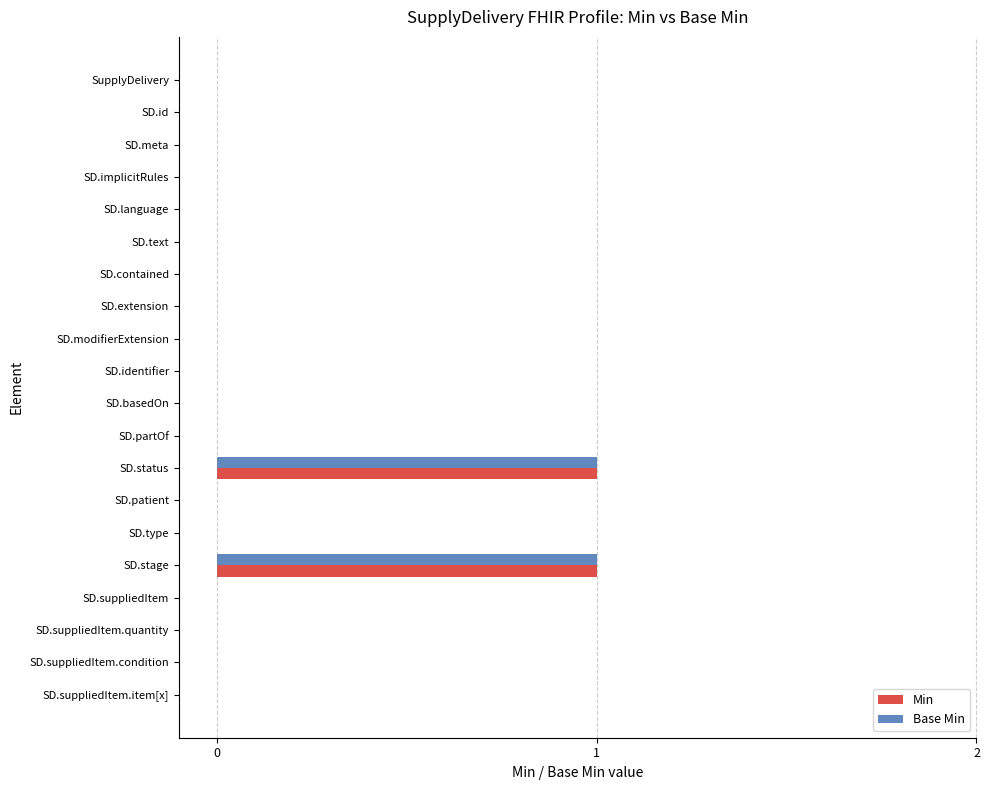

Is it true that Base Min equals 0 at SD.contained?

True